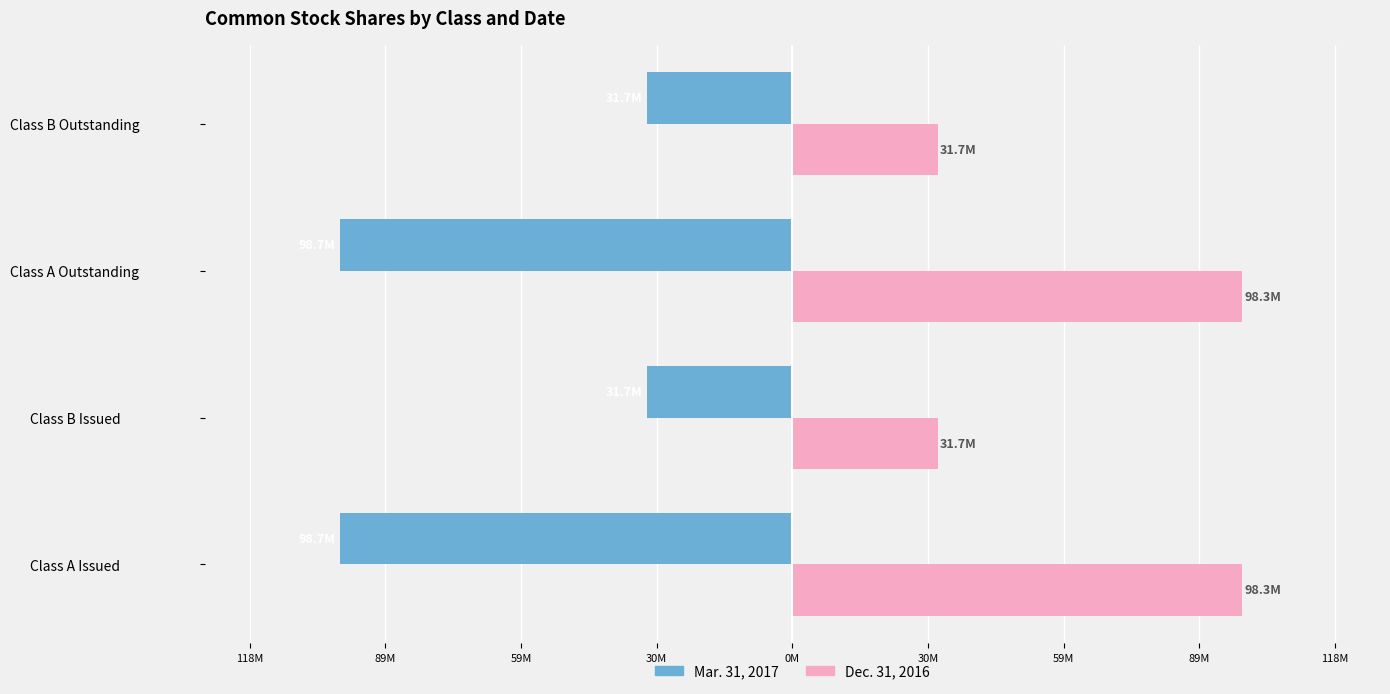

Rank the series by their average value, from lowest to highest.

Mar. 31, 2017, Dec. 31, 2016